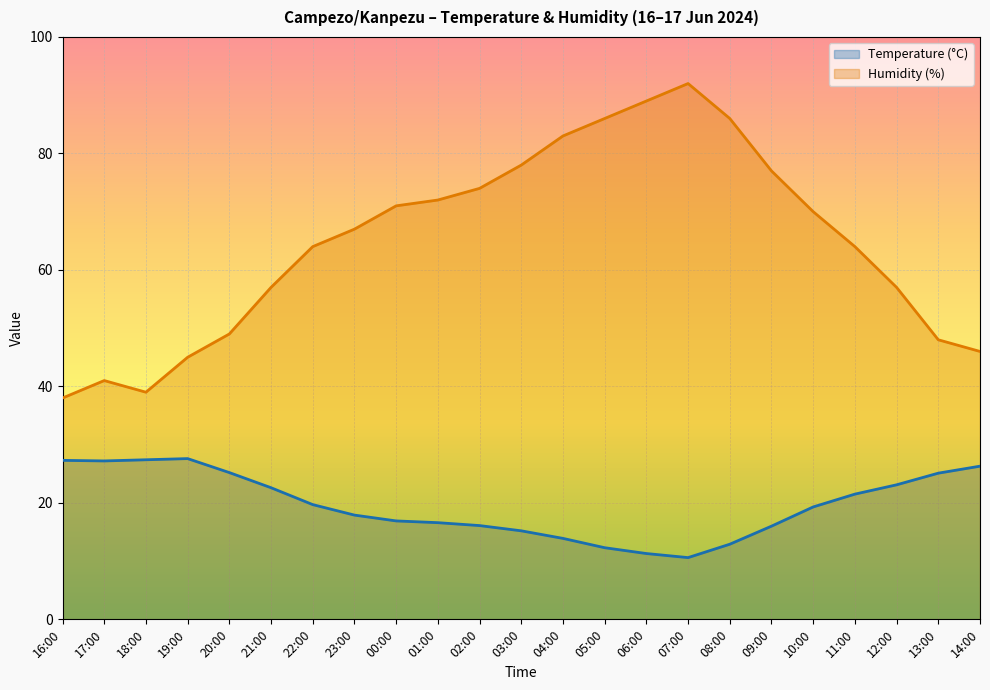

What is the value of the Humidity (%) point at the 17th from the left?

86.0